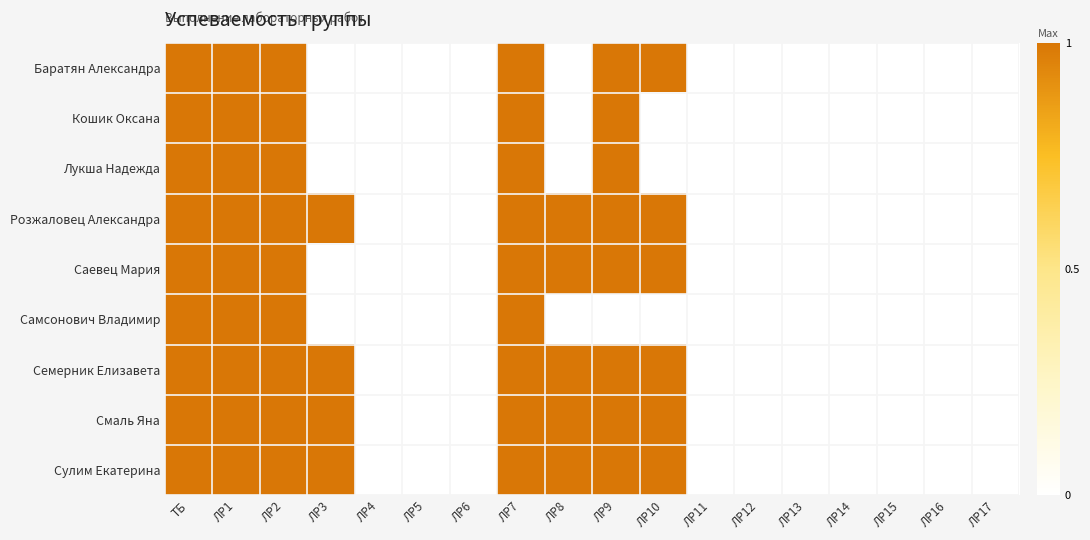

Reading right to left, what are all the values shown in this chart?

Баратян Александра: ЛР17=0	ЛР16=0	ЛР15=0	ЛР14=0	ЛР13=0	ЛР12=0	ЛР11=0	ЛР10=1	ЛР9=1	ЛР8=0	ЛР7=1	ЛР6=0	ЛР5=0	ЛР4=0	ЛР3=0	ЛР2=1	ЛР1=1	ТБ=1
Кошик Оксана: ЛР17=0	ЛР16=0	ЛР15=0	ЛР14=0	ЛР13=0	ЛР12=0	ЛР11=0	ЛР10=0	ЛР9=1	ЛР8=0	ЛР7=1	ЛР6=0	ЛР5=0	ЛР4=0	ЛР3=0	ЛР2=1	ЛР1=1	ТБ=1
Лукша Надежда: ЛР17=0	ЛР16=0	ЛР15=0	ЛР14=0	ЛР13=0	ЛР12=0	ЛР11=0	ЛР10=0	ЛР9=1	ЛР8=0	ЛР7=1	ЛР6=0	ЛР5=0	ЛР4=0	ЛР3=0	ЛР2=1	ЛР1=1	ТБ=1
Розжаловец Александра: ЛР17=0	ЛР16=0	ЛР15=0	ЛР14=0	ЛР13=0	ЛР12=0	ЛР11=0	ЛР10=1	ЛР9=1	ЛР8=1	ЛР7=1	ЛР6=0	ЛР5=0	ЛР4=0	ЛР3=1	ЛР2=1	ЛР1=1	ТБ=1
Саевец Мария: ЛР17=0	ЛР16=0	ЛР15=0	ЛР14=0	ЛР13=0	ЛР12=0	ЛР11=0	ЛР10=1	ЛР9=1	ЛР8=1	ЛР7=1	ЛР6=0	ЛР5=0	ЛР4=0	ЛР3=0	ЛР2=1	ЛР1=1	ТБ=1
Самсонович Владимир: ЛР17=0	ЛР16=0	ЛР15=0	ЛР14=0	ЛР13=0	ЛР12=0	ЛР11=0	ЛР10=0	ЛР9=0	ЛР8=0	ЛР7=1	ЛР6=0	ЛР5=0	ЛР4=0	ЛР3=0	ЛР2=1	ЛР1=1	ТБ=1
Семерник Елизавета: ЛР17=0	ЛР16=0	ЛР15=0	ЛР14=0	ЛР13=0	ЛР12=0	ЛР11=0	ЛР10=1	ЛР9=1	ЛР8=1	ЛР7=1	ЛР6=0	ЛР5=0	ЛР4=0	ЛР3=1	ЛР2=1	ЛР1=1	ТБ=1
Смаль Яна: ЛР17=0	ЛР16=0	ЛР15=0	ЛР14=0	ЛР13=0	ЛР12=0	ЛР11=0	ЛР10=1	ЛР9=1	ЛР8=1	ЛР7=1	ЛР6=0	ЛР5=0	ЛР4=0	ЛР3=1	ЛР2=1	ЛР1=1	ТБ=1
Сулим Екатерина: ЛР17=0	ЛР16=0	ЛР15=0	ЛР14=0	ЛР13=0	ЛР12=0	ЛР11=0	ЛР10=1	ЛР9=1	ЛР8=1	ЛР7=1	ЛР6=0	ЛР5=0	ЛР4=0	ЛР3=1	ЛР2=1	ЛР1=1	ТБ=1